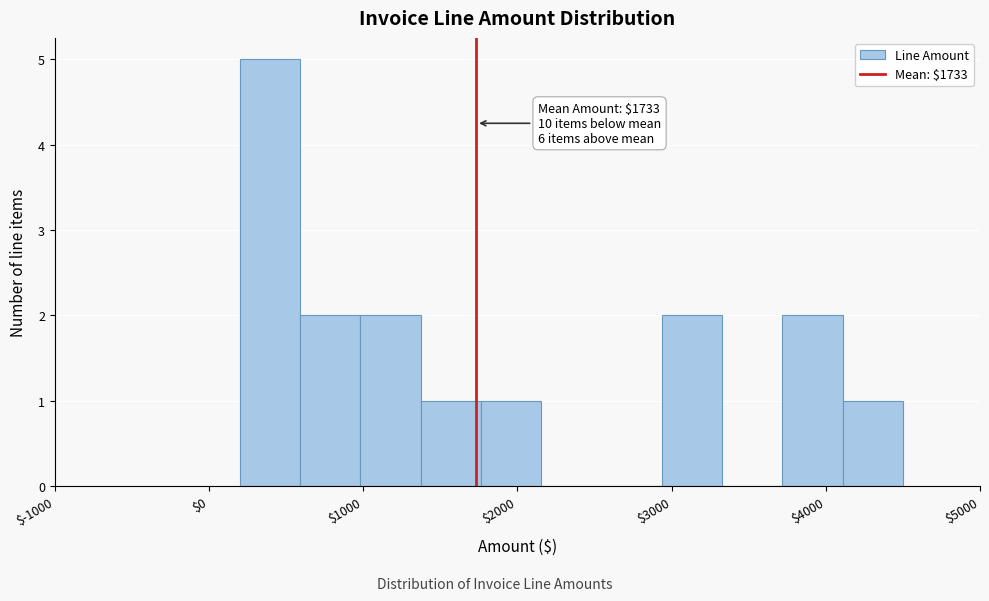

Around what value on the x-axis is the tallest bar? Give the approximate position of its centre, as read against the axis.

400